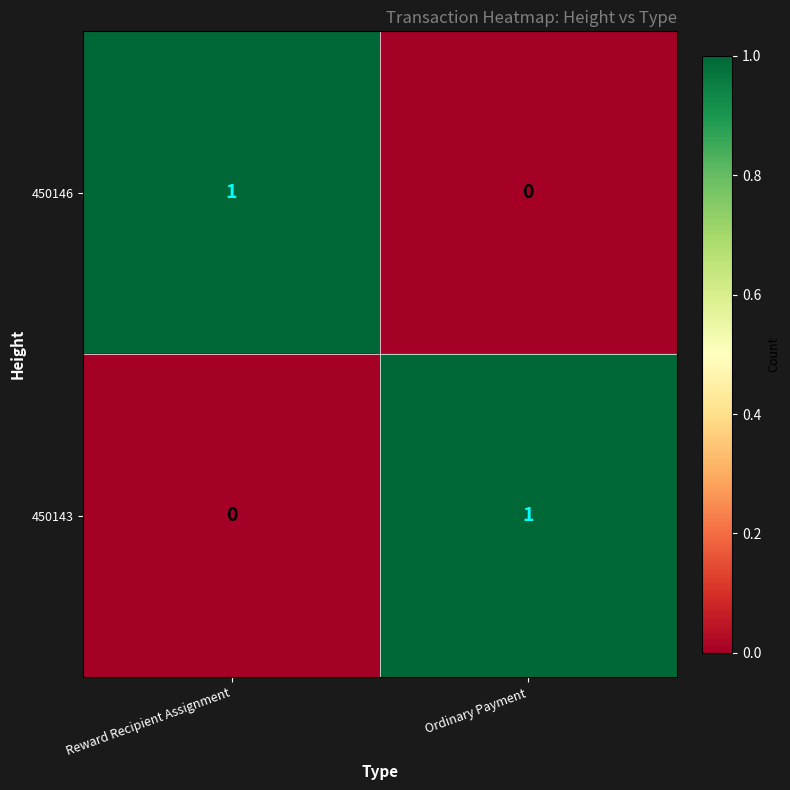

True or false: 450143 has a value of 0 at Reward Recipient Assignment.

True